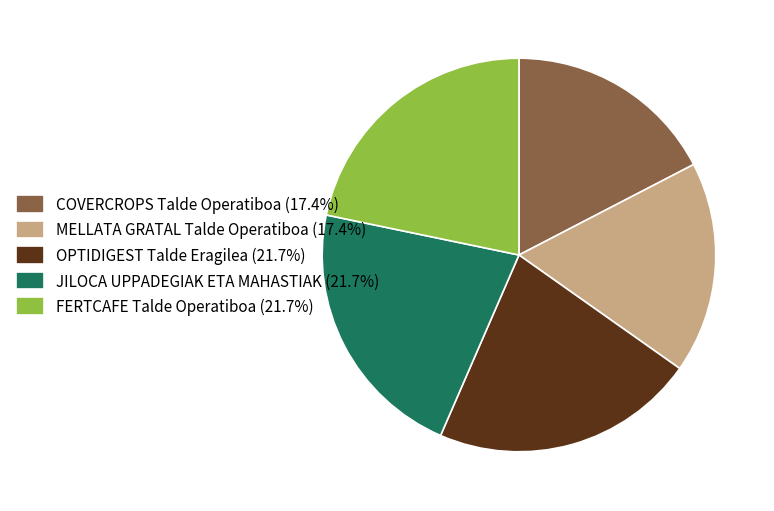

Approximately how many times larger is the value at MELLATA GRATAL Talde Operatiboa (17.4%) compared to OPTIDIGEST Talde Eragilea (21.7%)?

0.8